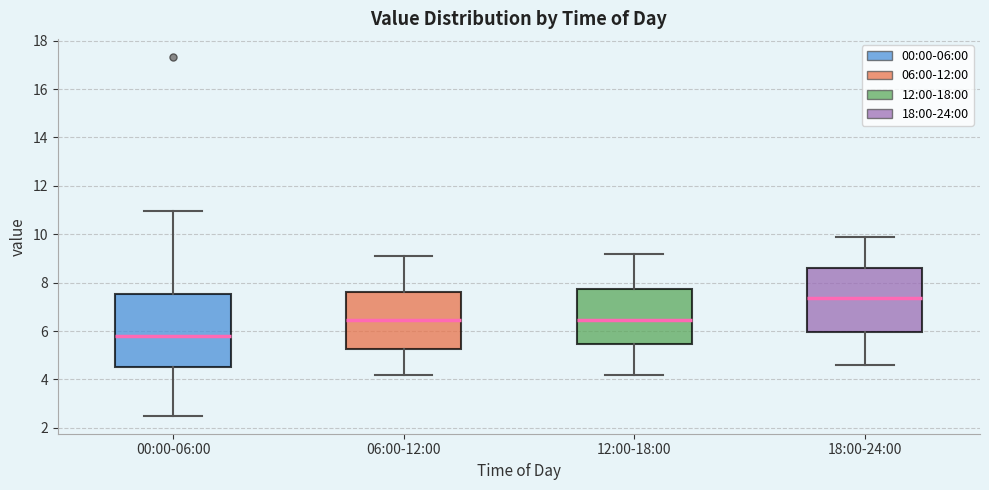

Where does the upper whisker of the box for 12:00-18:00 end on the y-axis? The values are not printed on the chart, so give them approximately, as read against the axis.

9.2